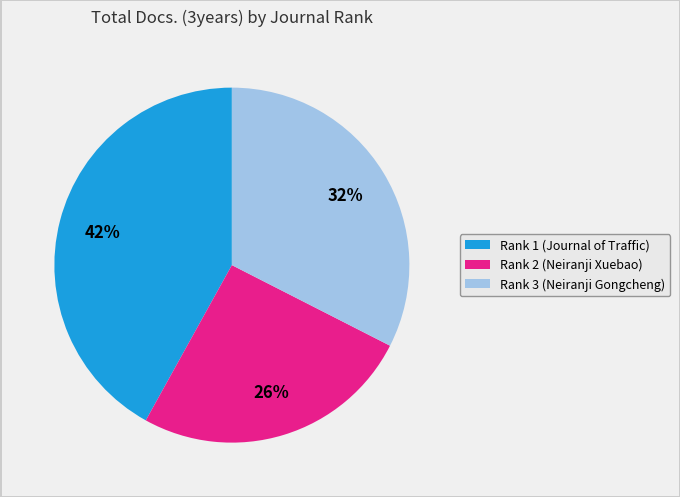

Rank the categories by value from highest to lowest.

Rank 1 (Journal of Traffic), Rank 3 (Neiranji Gongcheng), Rank 2 (Neiranji Xuebao)